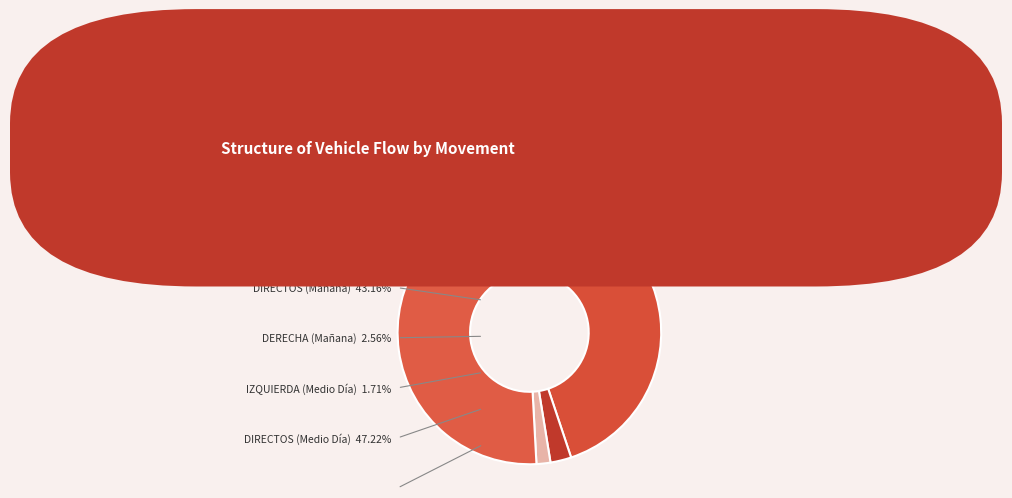

Rank the categories by value from highest to lowest.

DIRECTOS (Medio Día), DIRECTOS (Mañana), DERECHA (Medio Día), DERECHA (Mañana), IZQUIERDA (Mañana), IZQUIERDA (Medio Día)